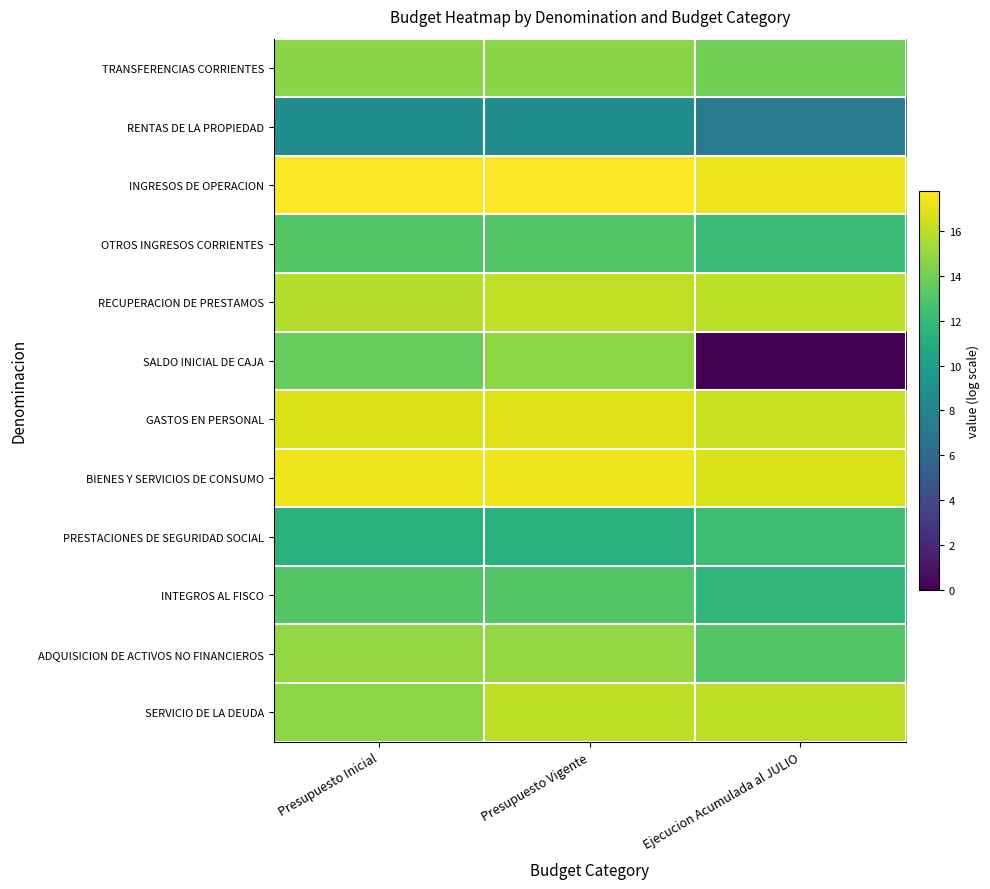

Rank the series by their maximum value, from highest to lowest.

INGRESOS DE OPERACION, BIENES Y SERVICIOS DE CONSUMO, GASTOS EN PERSONAL, RECUPERACION DE PRESTAMOS, SERVICIO DE LA DEUDA, ADQUISICION DE ACTIVOS NO FINANCIEROS, SALDO INICIAL DE CAJA, TRANSFERENCIAS CORRIENTES, INTEGROS AL FISCO, OTROS INGRESOS CORRIENTES, PRESTACIONES DE SEGURIDAD SOCIAL, RENTAS DE LA PROPIEDAD